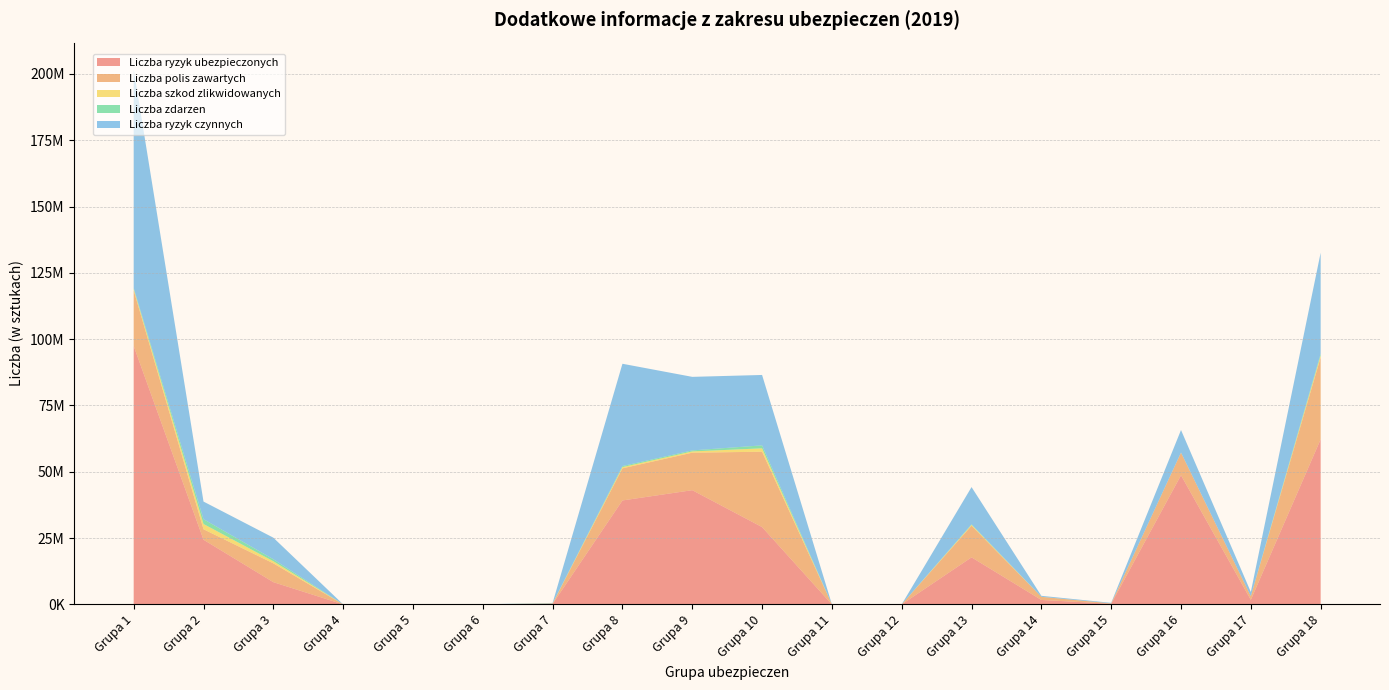

Reading left to right, what are all the values shown in this chart?

Liczba ryzyk ubezpieczonych: 97444306	24389404	8389762	4825	2812	12241	204463	39191070	43068217	29157110	5785	12481	17750031	1684836	241553	48704166	1727068	62256353
Liczba polis zawartych: 20958107	3945408	7087791	1005	2532	9911	113494	12107973	14129857	28408256	4834	11140	11924427	1163187	141965	8489979	1377556	30905621
Liczba szkod zlikwidowanych: 475712	1978643	805203	1387	157	1137	57388	464317	481617	1278017	251	311	311171	13973	3139	37958	6429	722837
Liczba zdarzen: 393732	1820186	746431	969	117	654	41188	396858	382912	1121848	122	147	217273	14780	2815	30657	3450	664048
Liczba ryzyk czynnych: 82450324	6640019	8133106	4883	2145	10958	146822	38569237	27729450	26540673	4495	10958	14027888	357557	200645	8491134	1575434	38044832